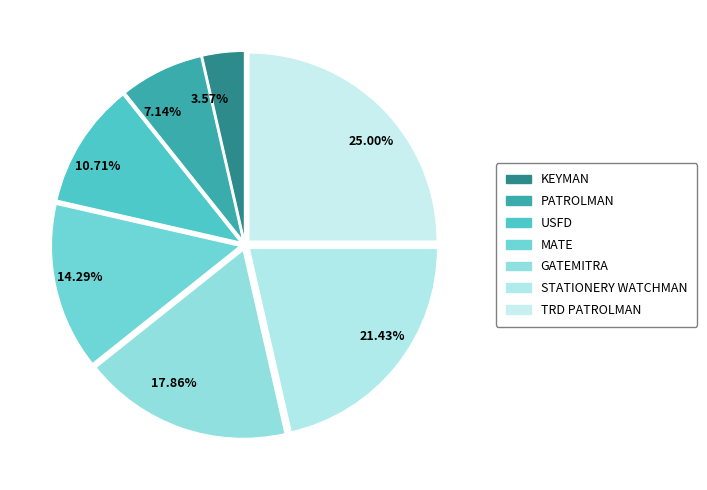

What is the ratio of the value at MATE to the value at TRD PATROLMAN?

0.6